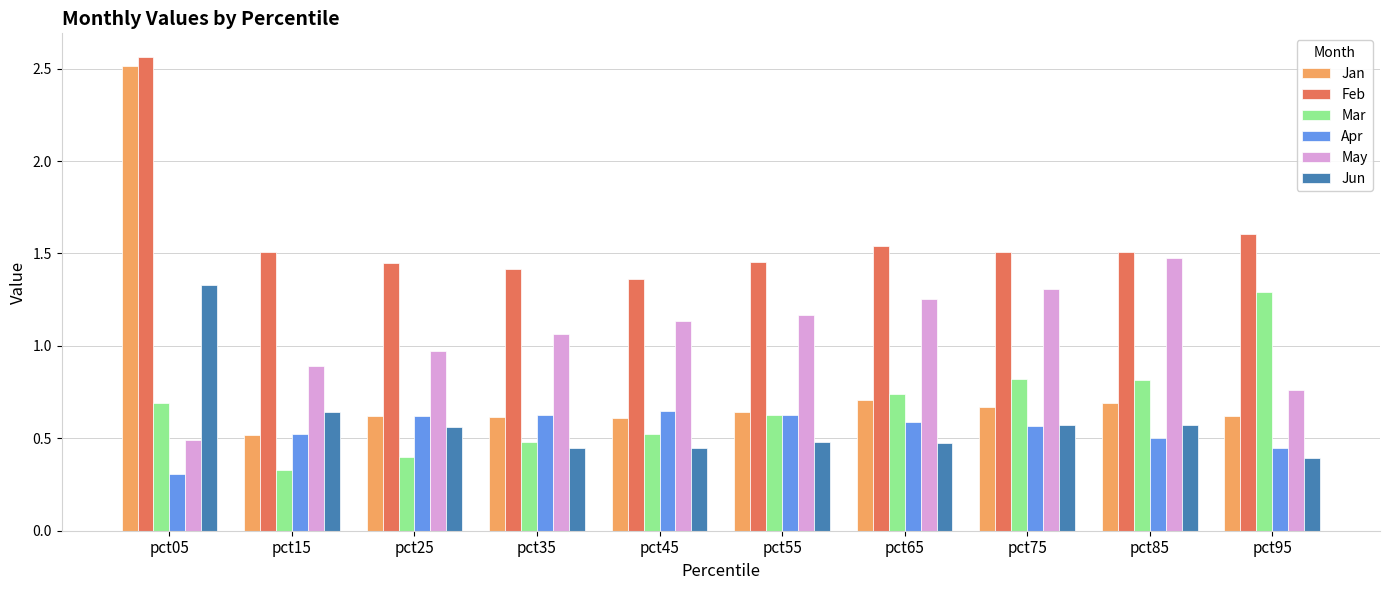

What are all the series names shown in the legend?

Jan, Feb, Mar, Apr, May, Jun